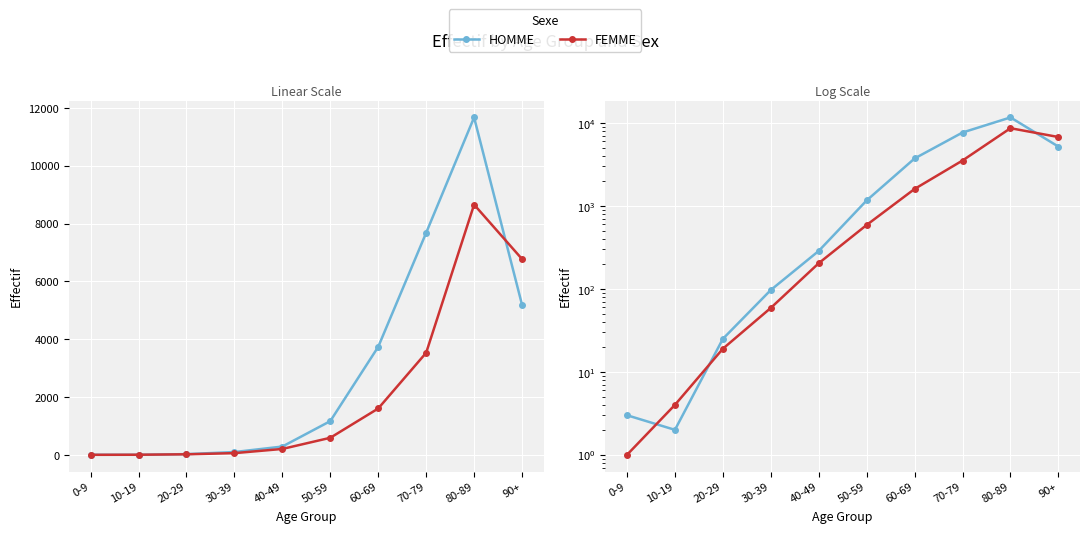

Rank the series at 50-59 from highest to lowest value.

HOMME, FEMME